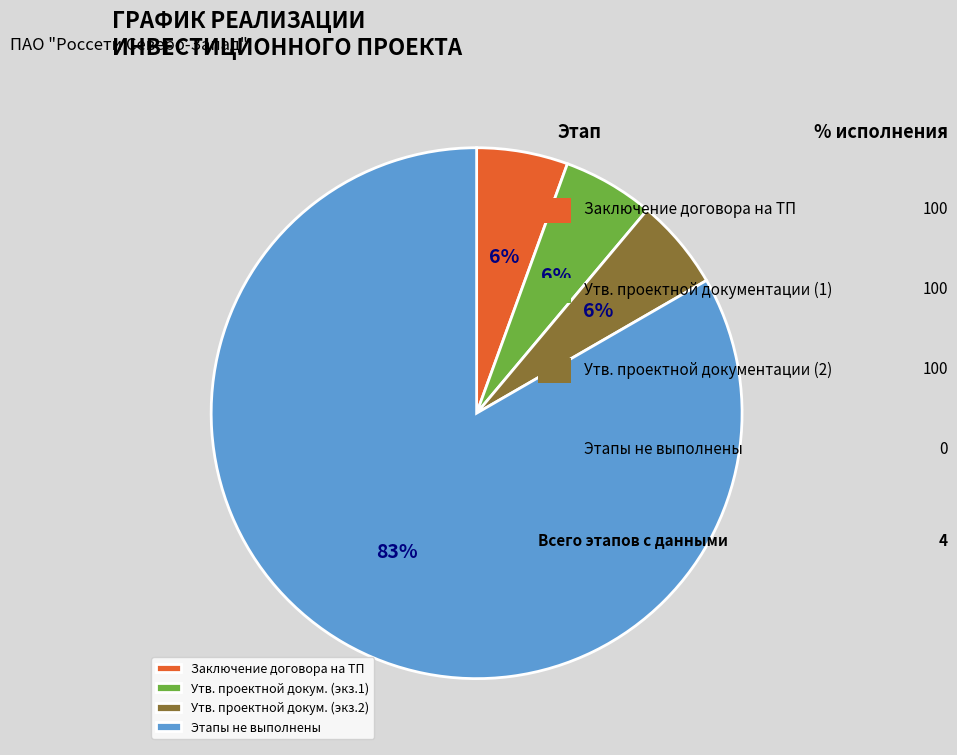

What is the largest slice in the pie chart?

Этапы не выполнены